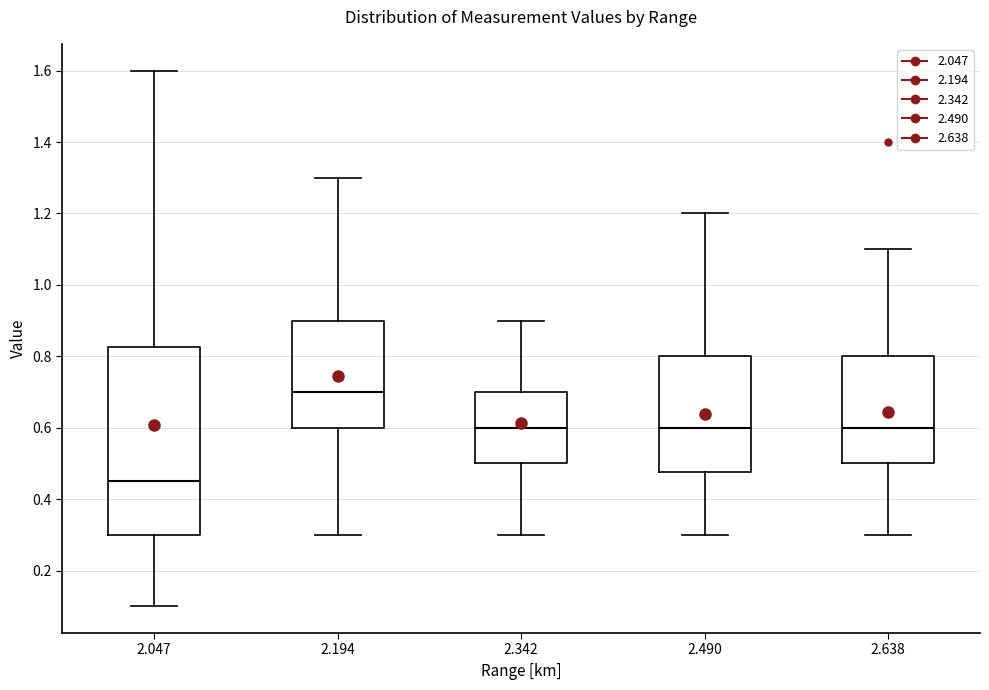

Where does the upper whisker of the box at x = 2.047 end on the y-axis? The values are not printed on the chart, so give them approximately, as read against the axis.

1.60